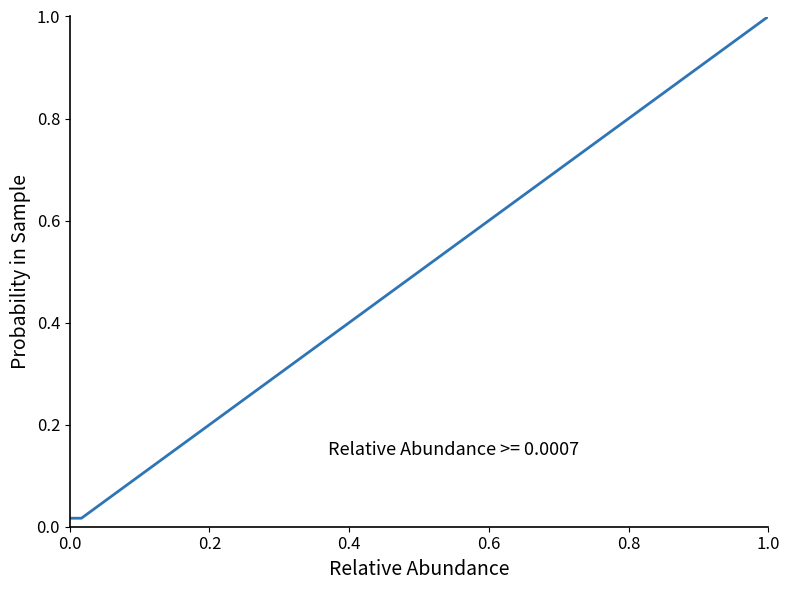

What is the greatest value displayed?

1.0